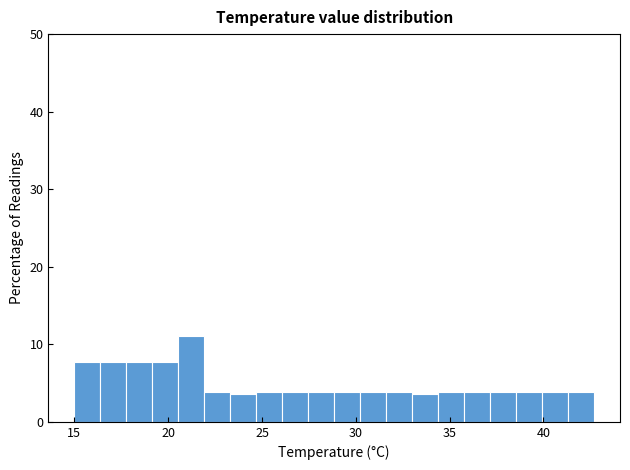

Around what value on the x-axis is the tallest bar? Give the approximate position of its centre, as read against the axis.

21.0